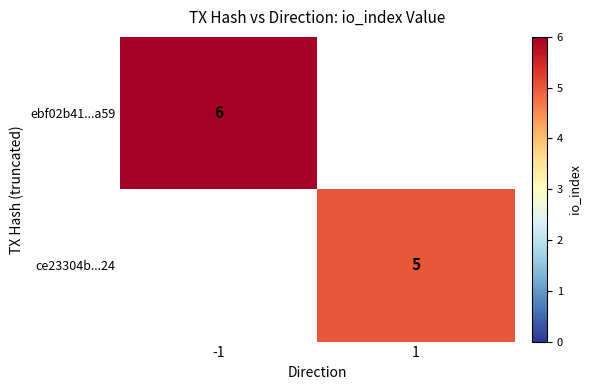

Is it true that ebf02b41...a59 equals 6 at -1?

True